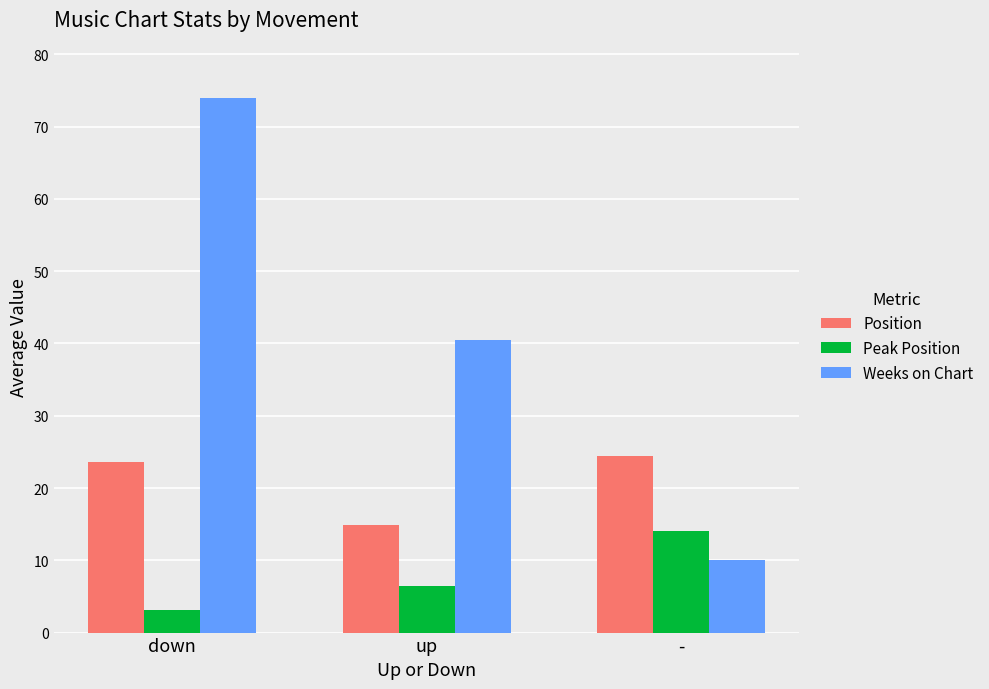

Is it true that Peak Position equals 3.1 at down?

True